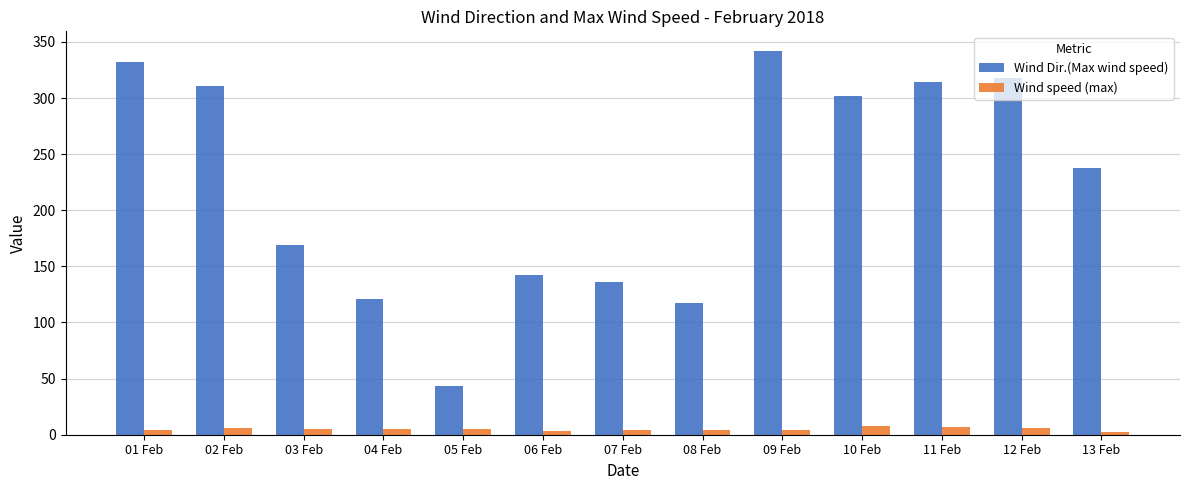

What is the difference between the Wind speed (max) values at 02 Feb and 08 Feb?

1.5